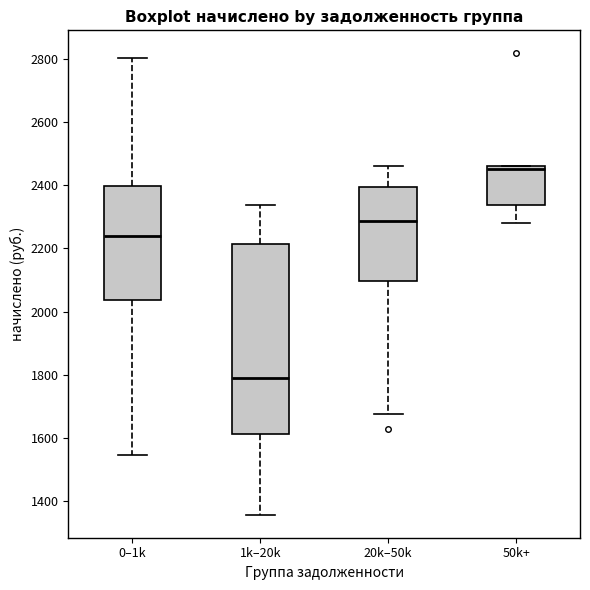

Reading left to right, read every box against the y-axis: the position of its median line, the range the box covers, and the ends of its whiskers. The values are not printed on the chart, so give them approximately, as read against the axis.

0–1k: median 2240, box 2040 to 2400, whiskers 1540 to 2800
1k–20k: median 1780, box 1620 to 2220, whiskers 1360 to 2340
20k–50k: median 2280, box 2100 to 2400, whiskers 1680 to 2460
50k+: median 2460 (just below the box's upper edge), box 2340 to 2460, whiskers 2280 to 2460